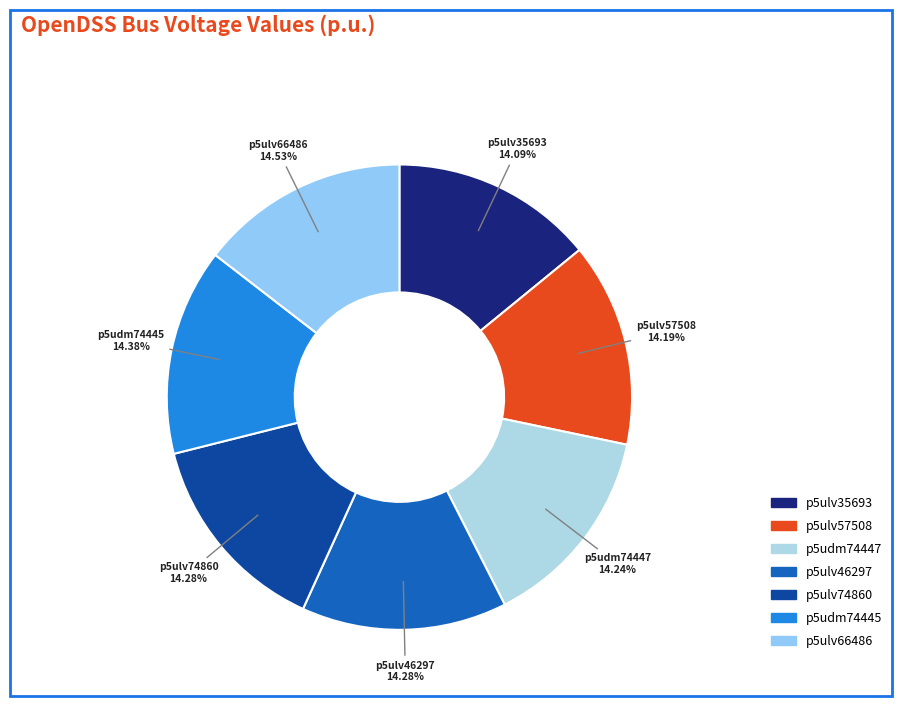

Does p5ulv57508 represent more than half of the total?

No